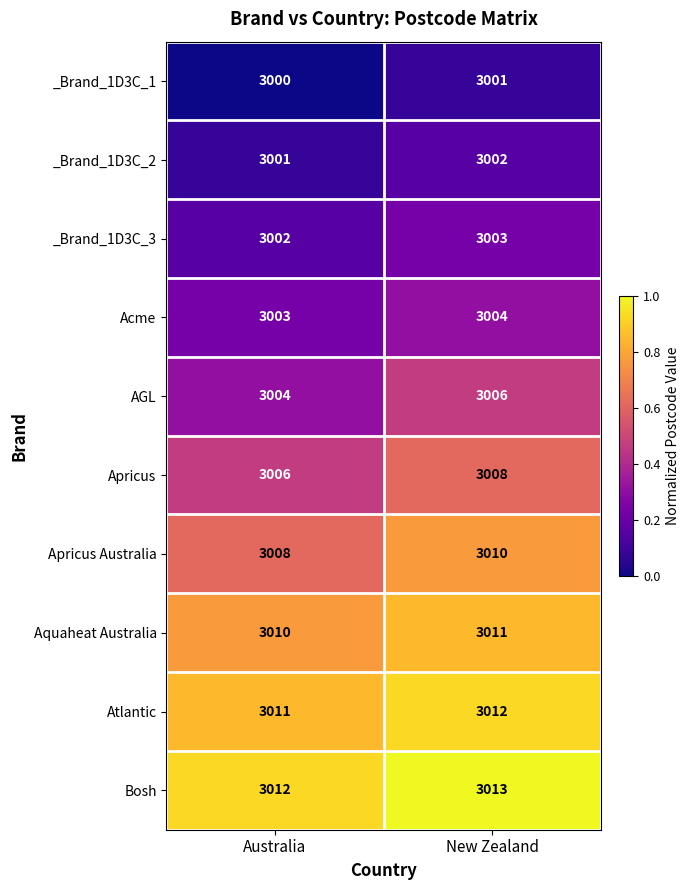

Which label corresponds to the smallest value in the chart?

Australia